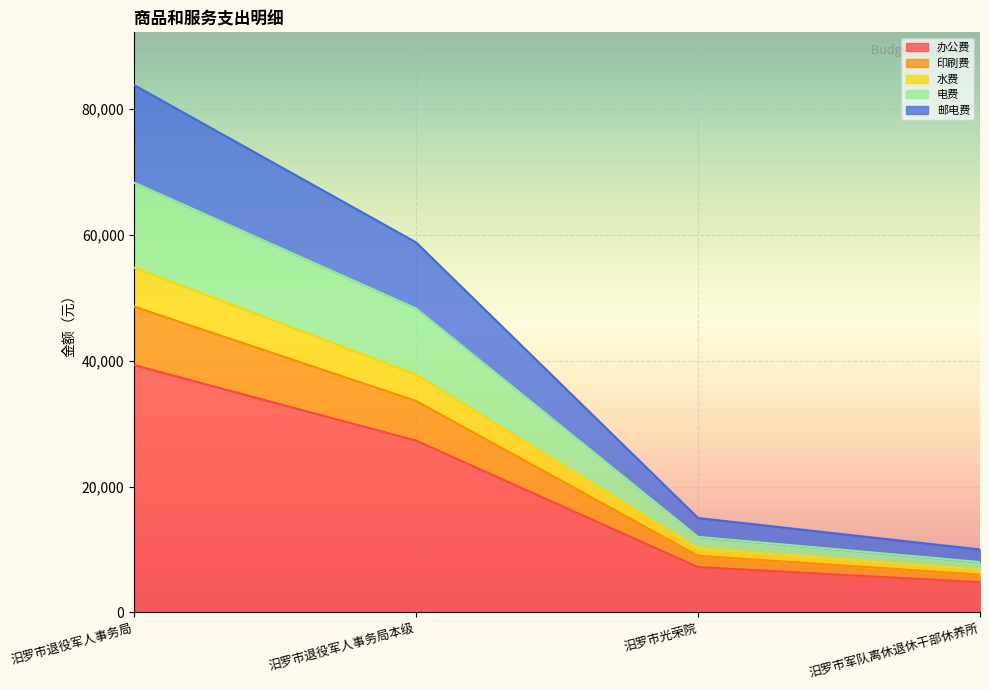

At which category is the sum across all series the highest?

汨罗市退役军人事务局